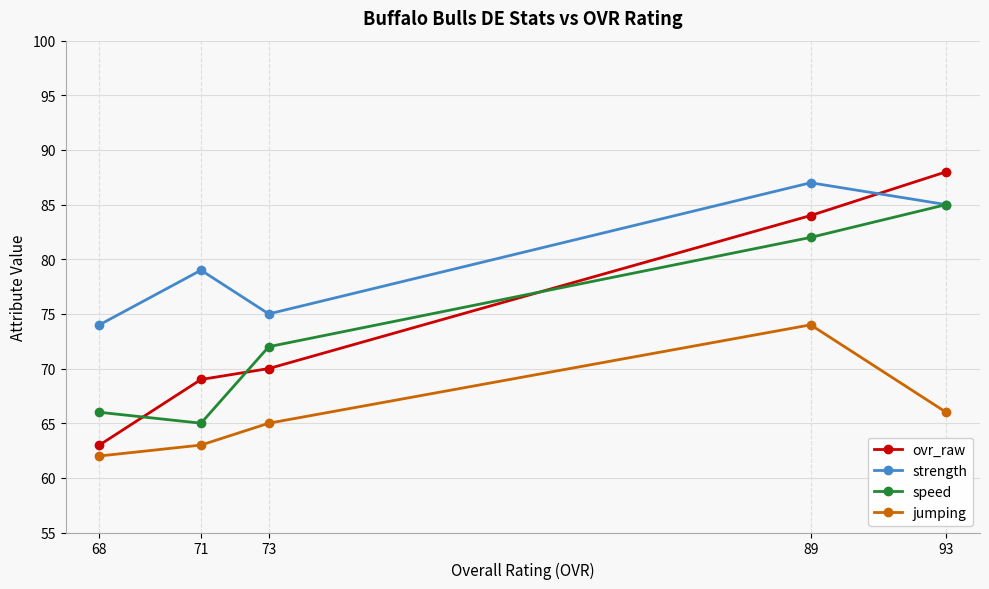

Is the value of speed at 73 greater than the value of strength at 71?

No